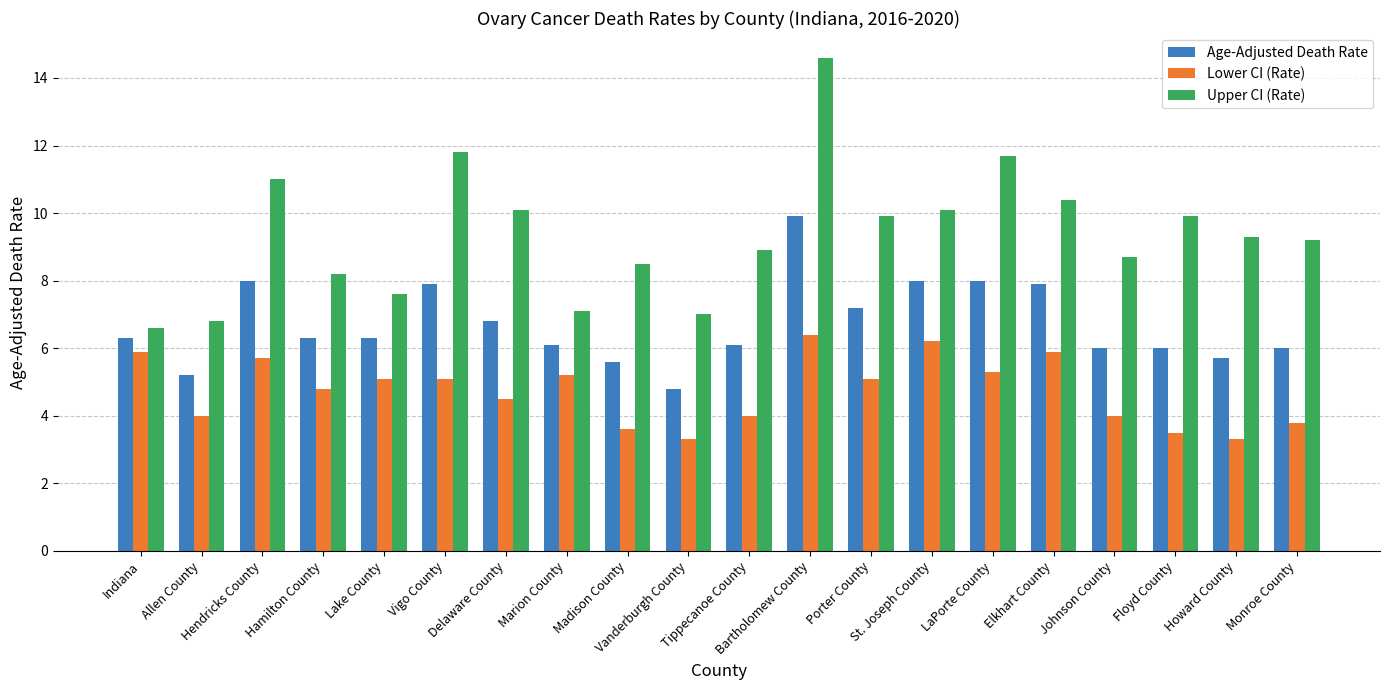

Where does the Lower CI (Rate) series first go above 5?

Indiana